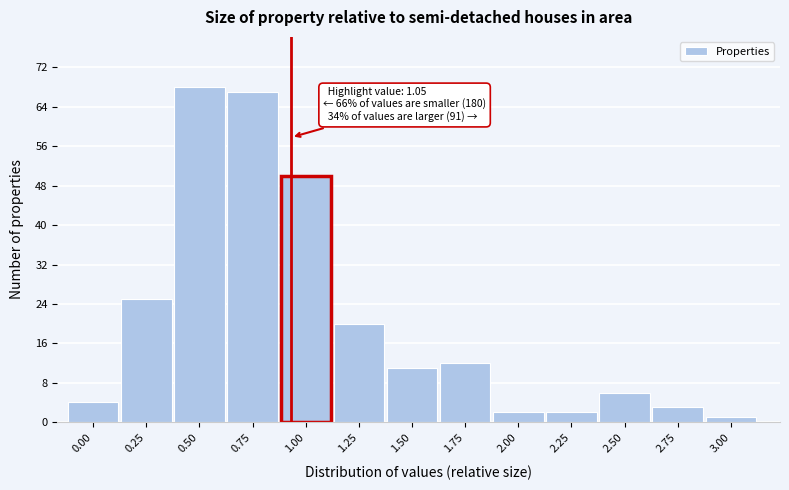

Reading right to left, extract all data points from this chart.

1	3	6	2	2	12	11	20	50	67	68	25	4